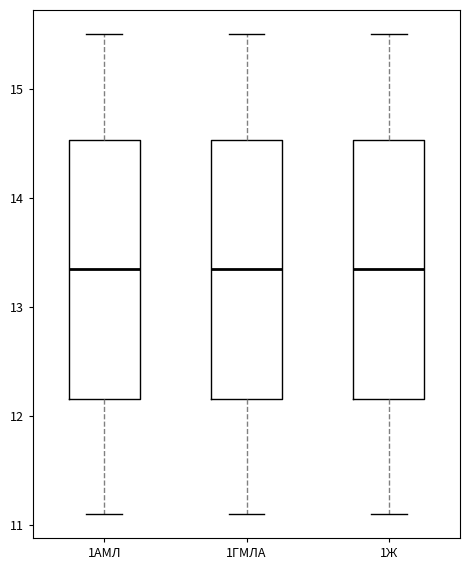

Where does the lower whisker of the box for 1ГМЛА end on the y-axis? The values are not printed on the chart, so give them approximately, as read against the axis.

11.1